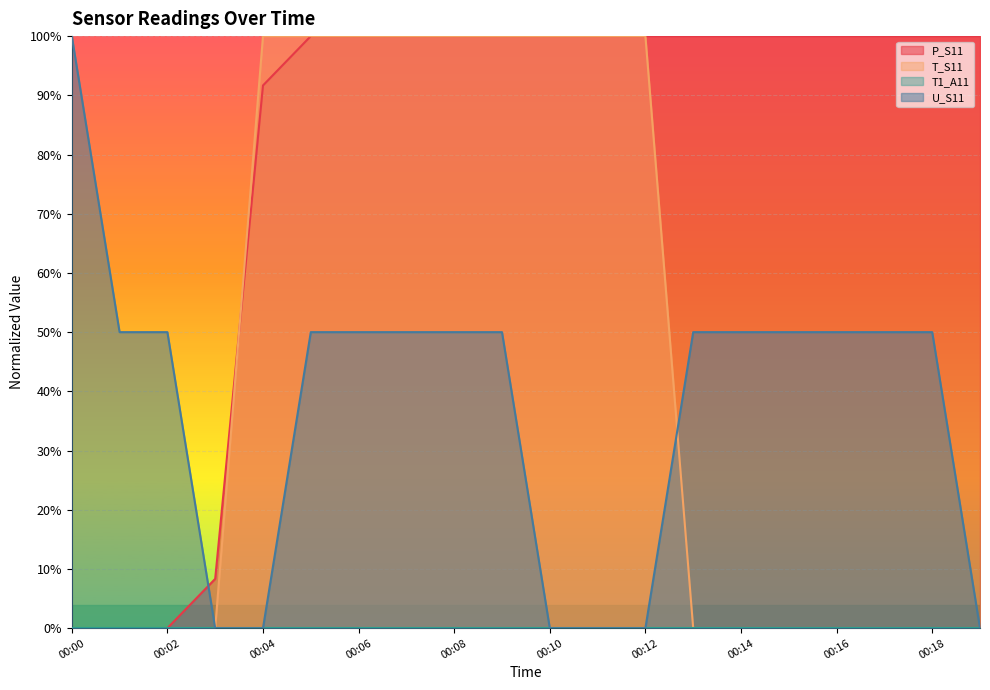

Read the U_S11 value at 00:01.

0.5